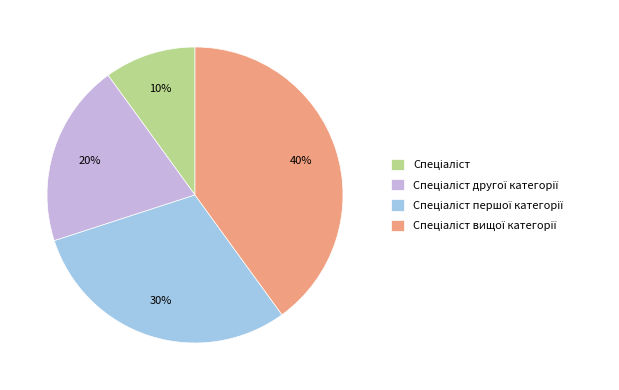

Is there any slice that represents more than half of the pie?

No